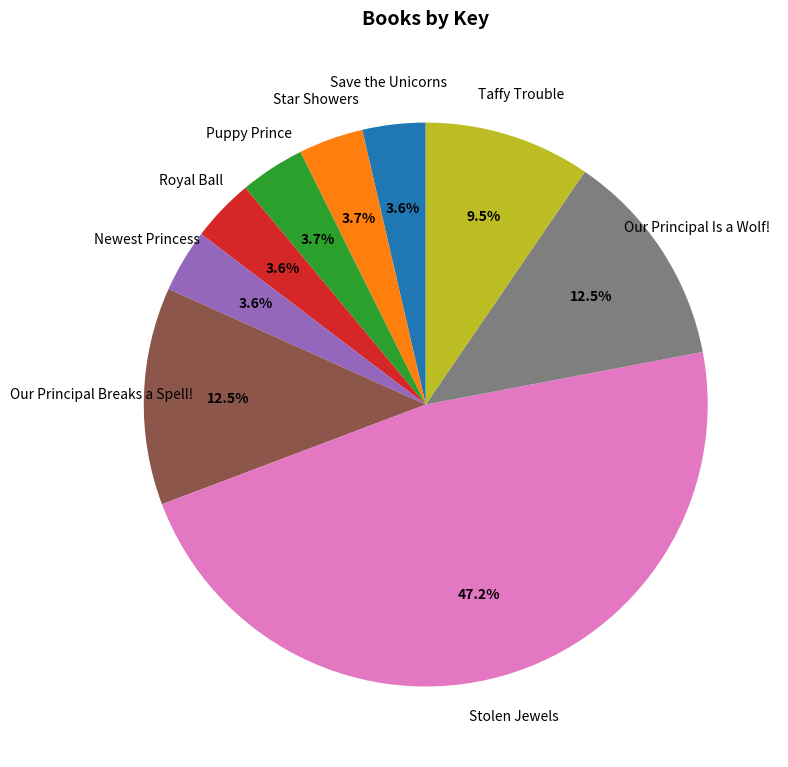

True or false: Puppy Prince accounts for 4% of the total.

True